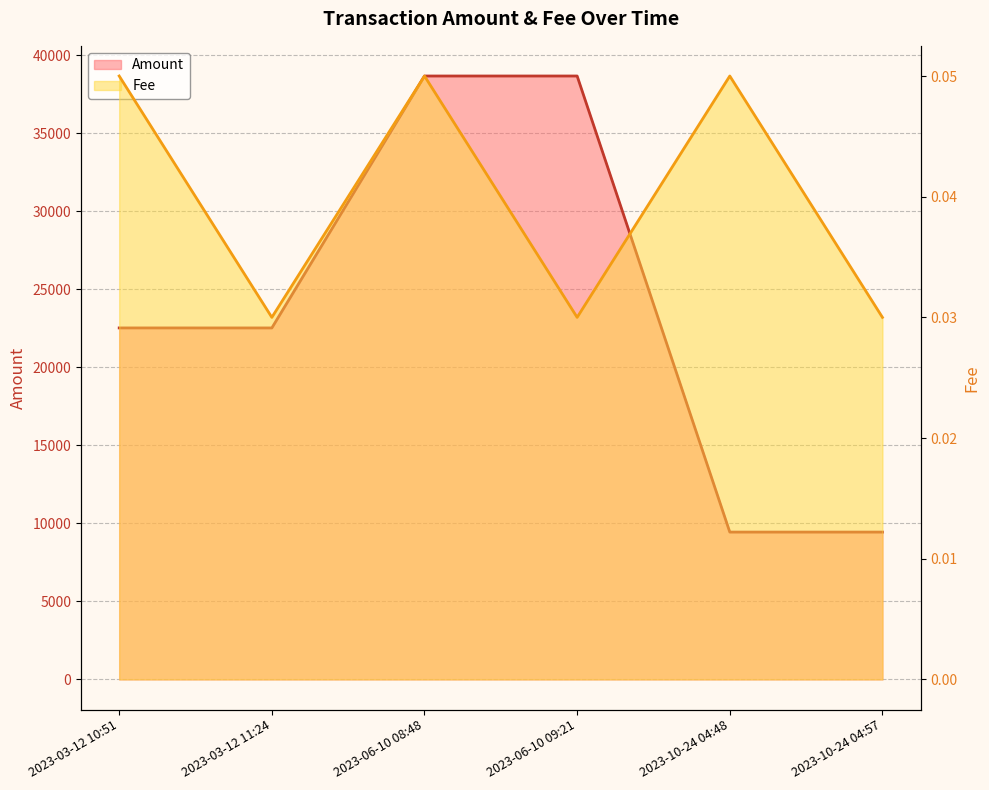

Does the chart have visible grid lines?

Yes